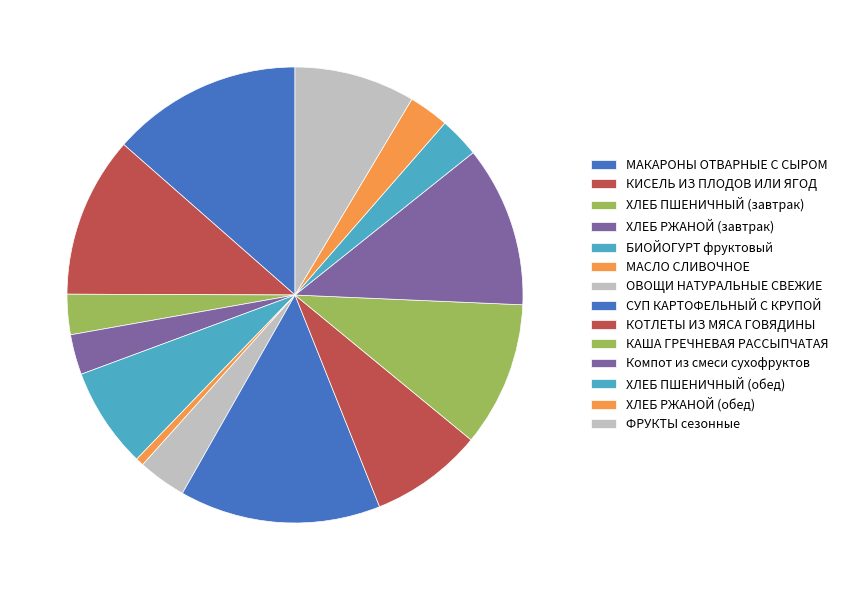

How many slices are in this pie chart?

14